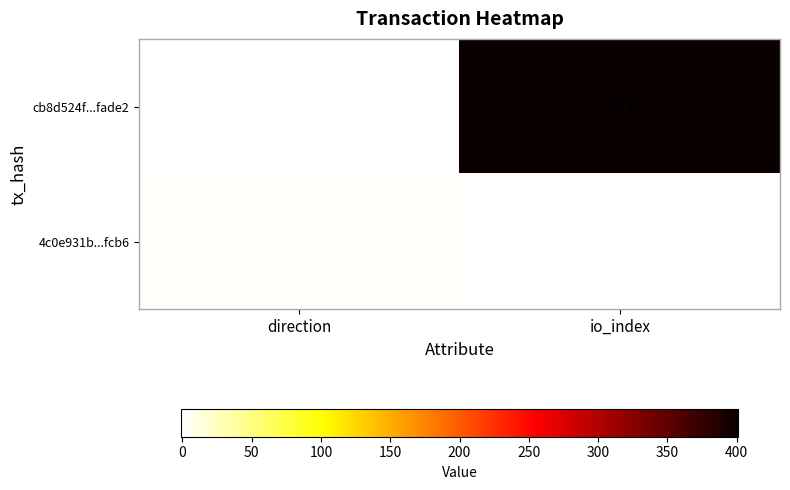

What value does the cb8d524f...fade2 series have at io_index?

401